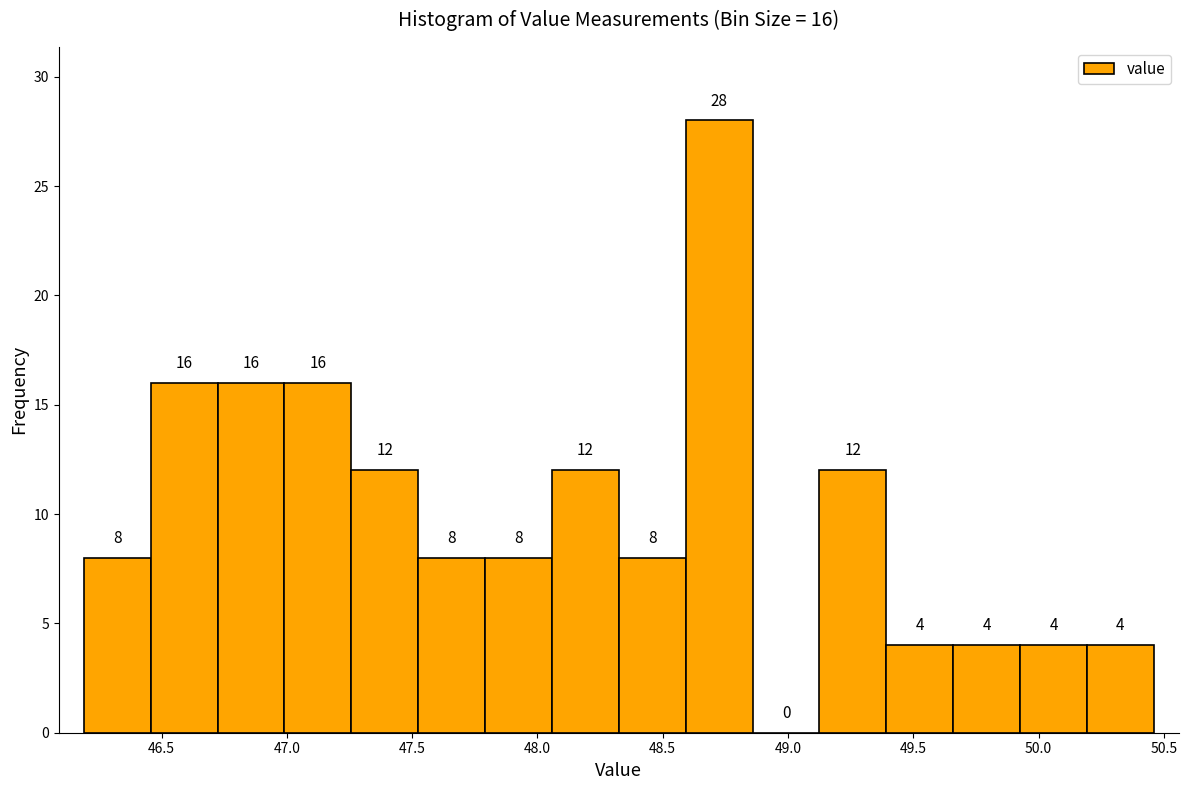

Over which range of the x-axis is the bar tallest?

48.60 to 48.85